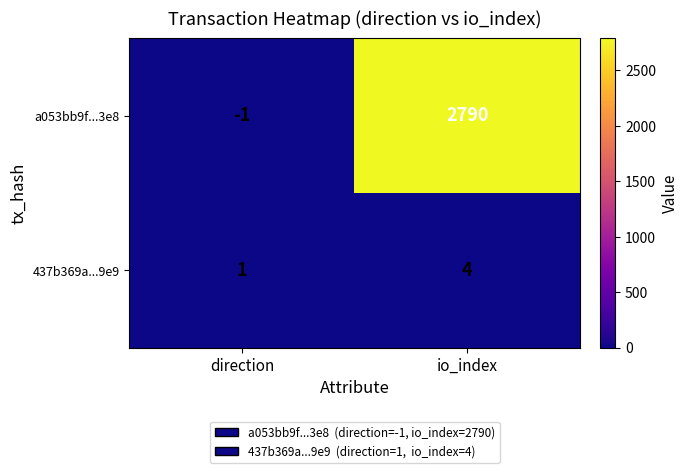

What is the difference between the 437b369a...9e9 values at direction and io_index?

3